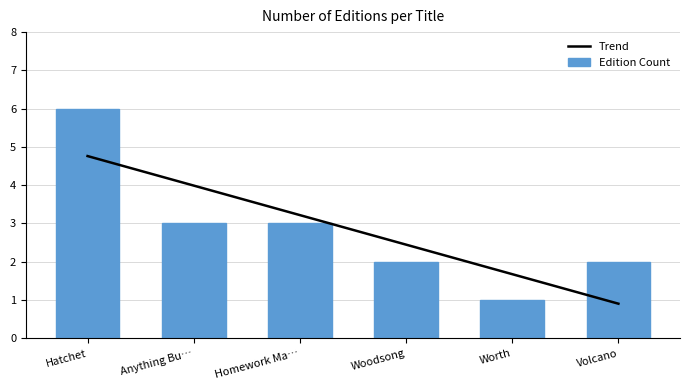

True or false: Edition Count has a value of 5 at Anything Bu….

False